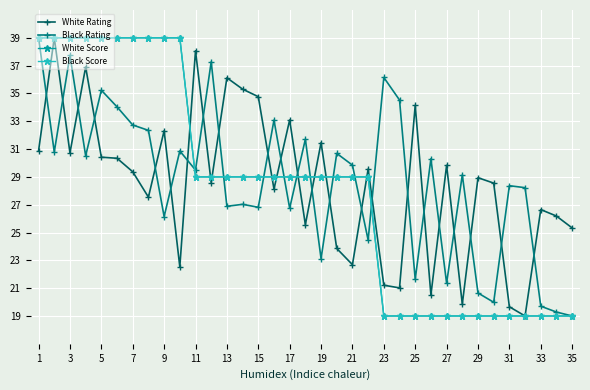

What is the difference between the maximum and minimum values in the White Rating series?

20.0